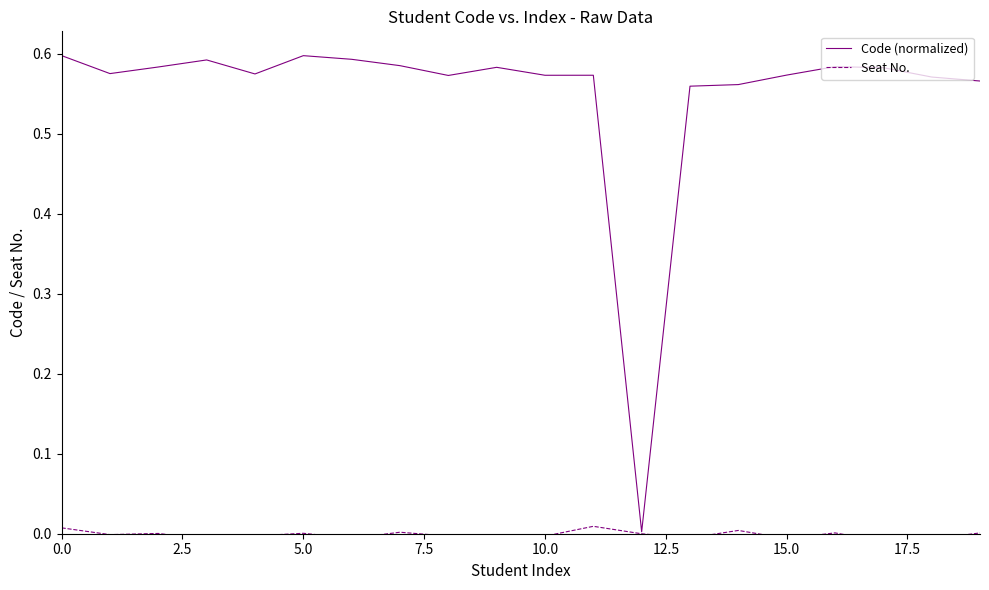

What are all the series names shown in the legend?

Code (normalized), Seat No.